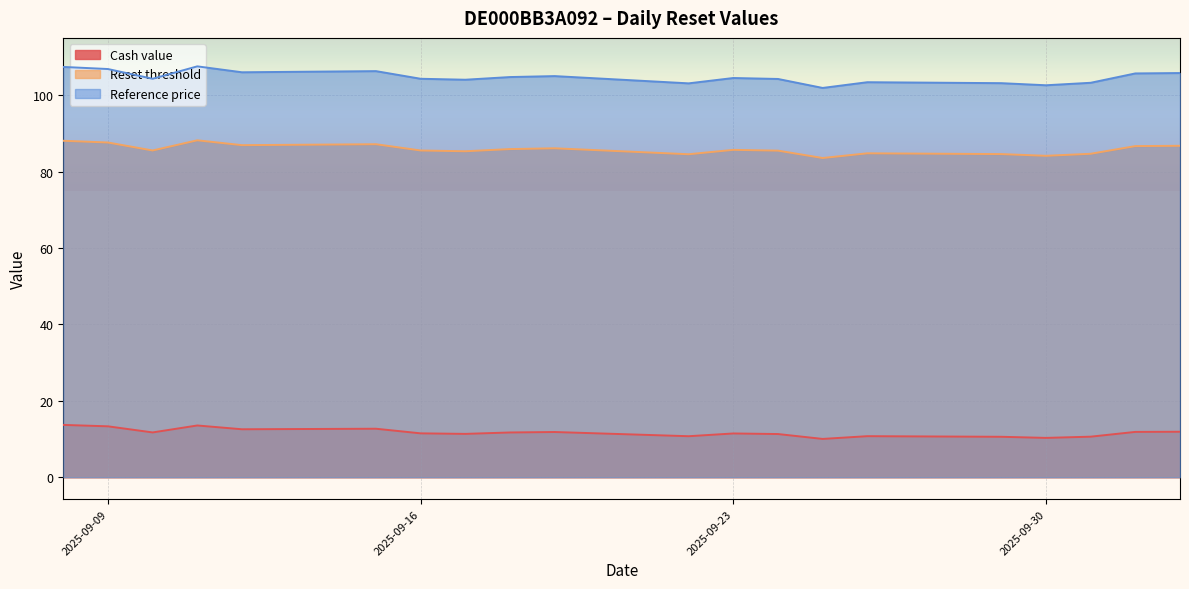

What is the difference between the Reference price values at 2025-09-09 and 2025-09-29?

3.7